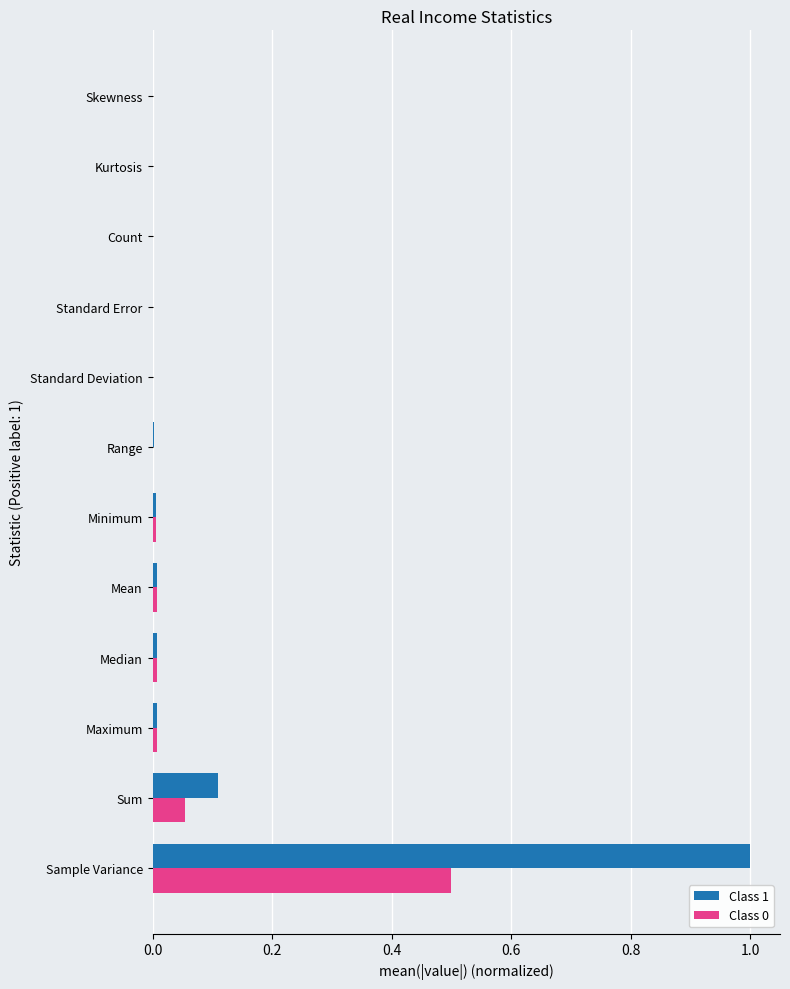

How many data points does each series have?

12